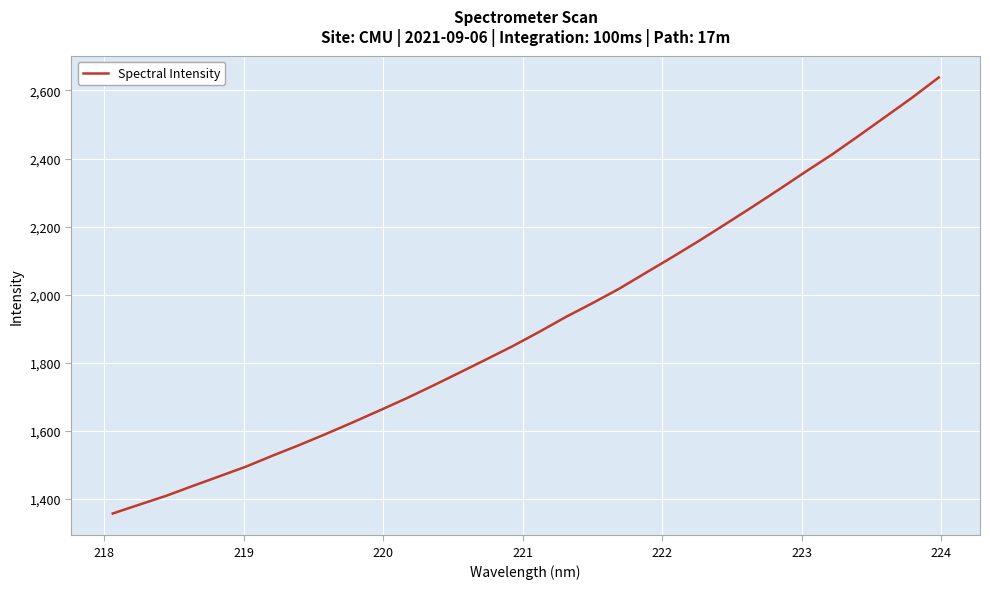

What is the maximum value shown in the chart?

2638.2